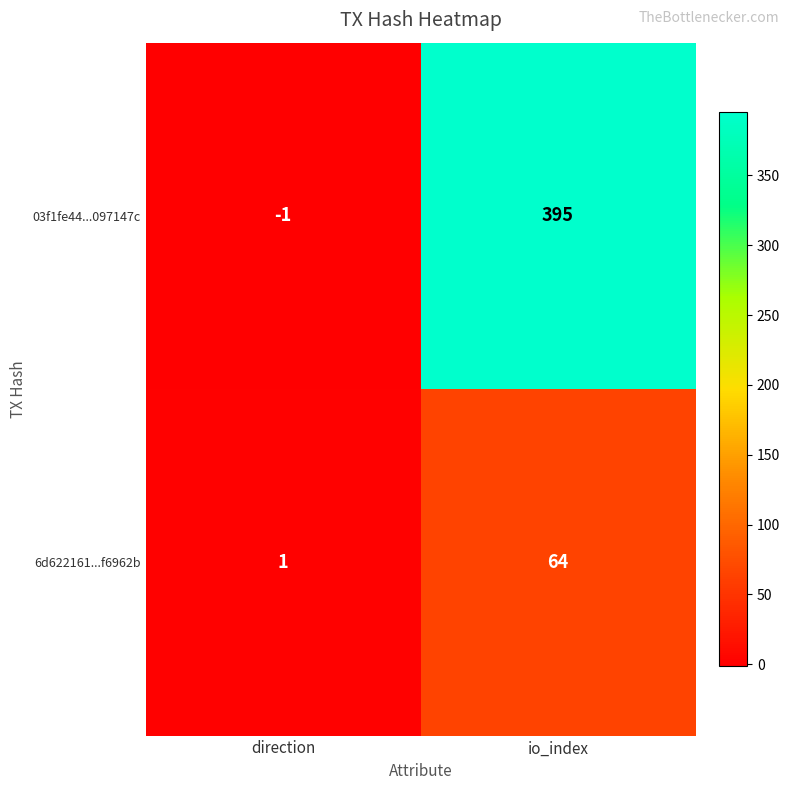

Which series has the largest total across all categories?

03f1fe44...097147c